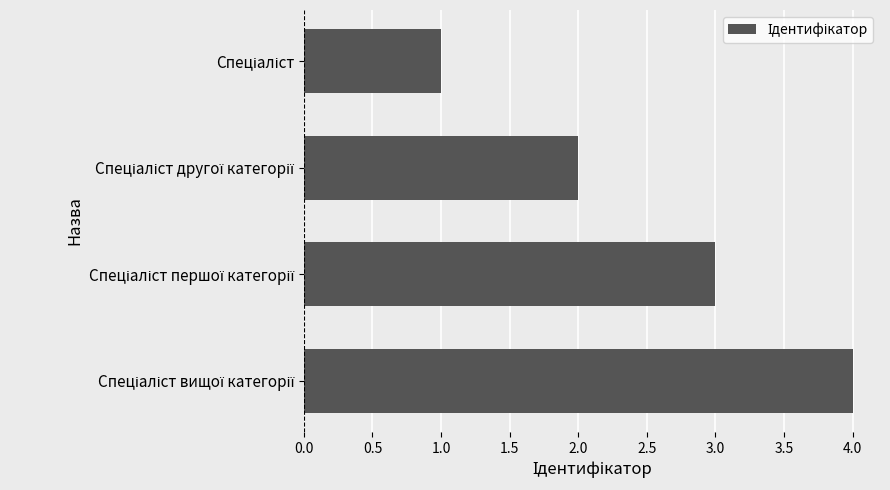

What is the sum of all values?

10